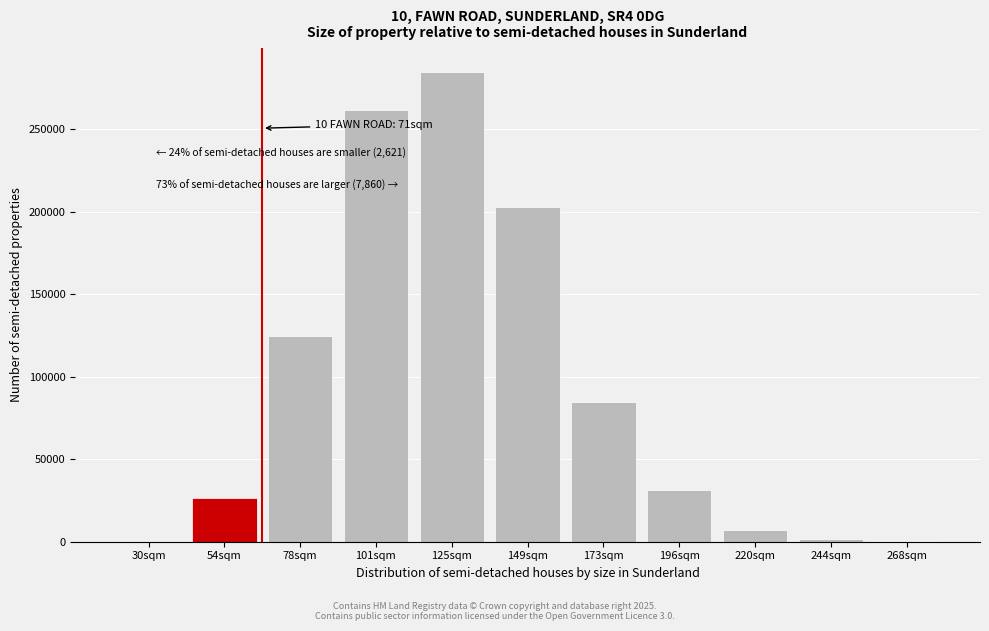

Between 220sqm and 78sqm, which is larger?

78sqm